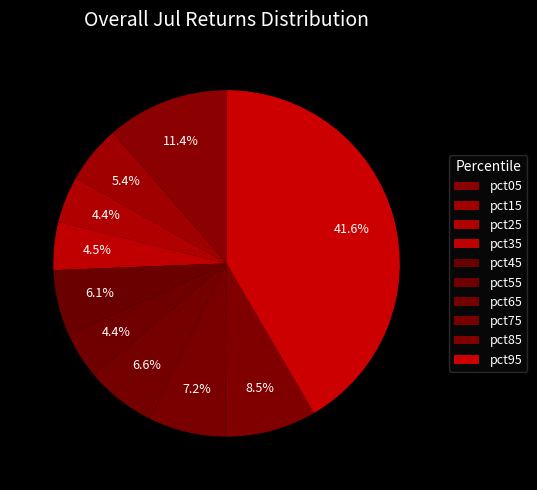

Count the number of slices in the pie.

10